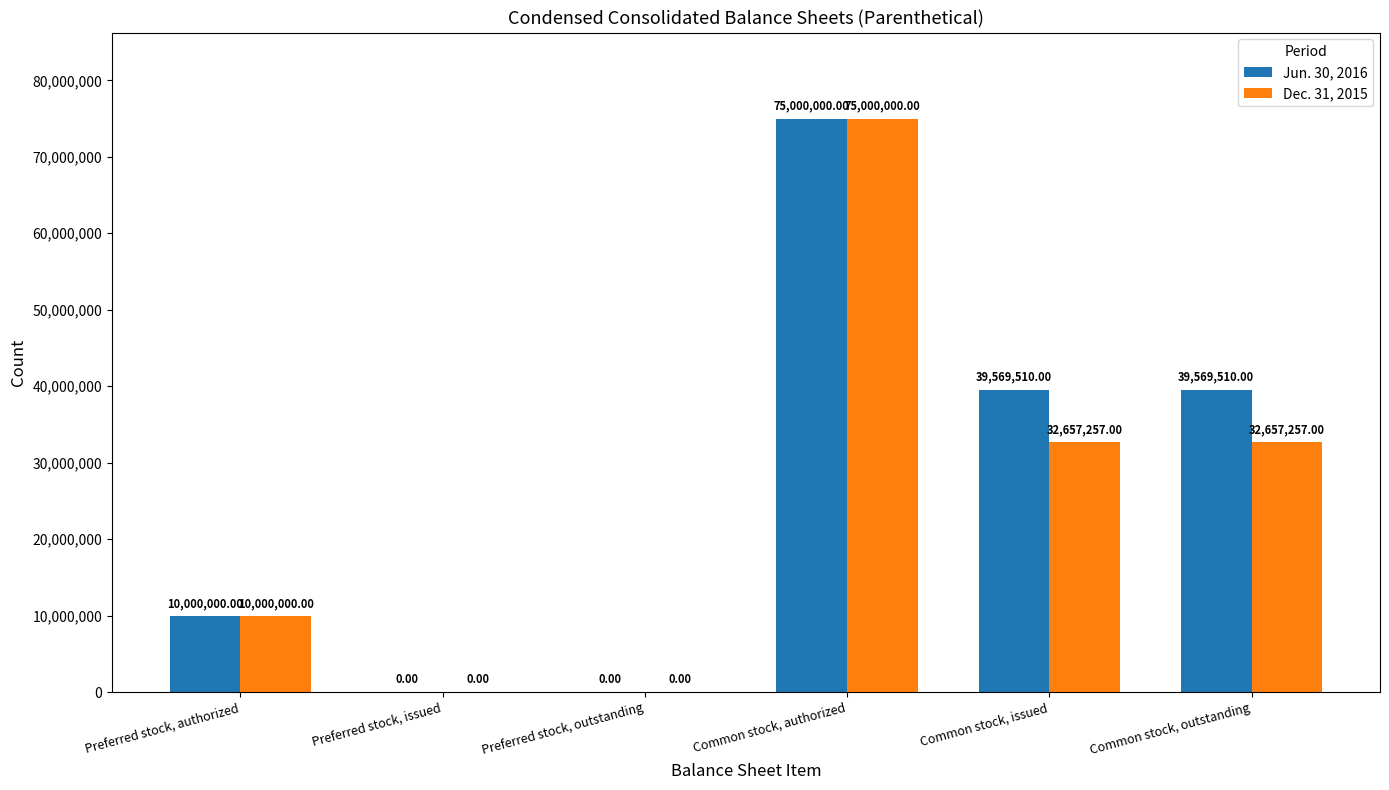

Is it true that Dec. 31, 2015 equals 50106297 at Common stock, outstanding?

False